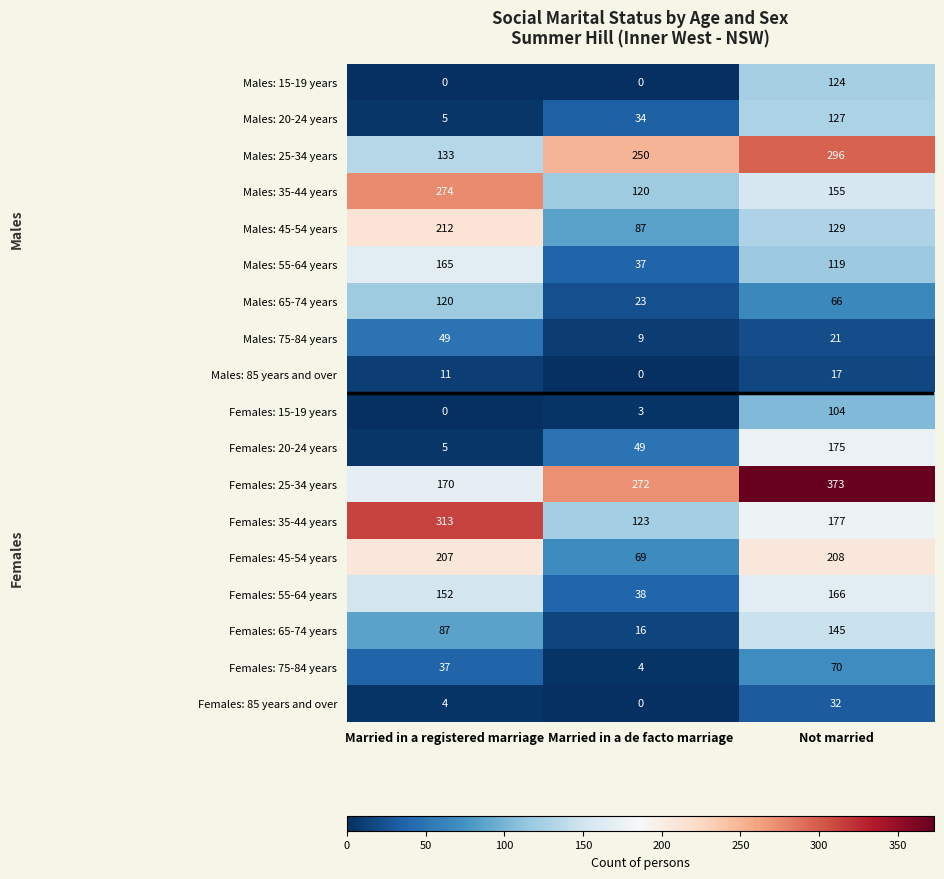

Is it true that Females: 35-44 years equals 190 at Married in a de facto marriage?

False